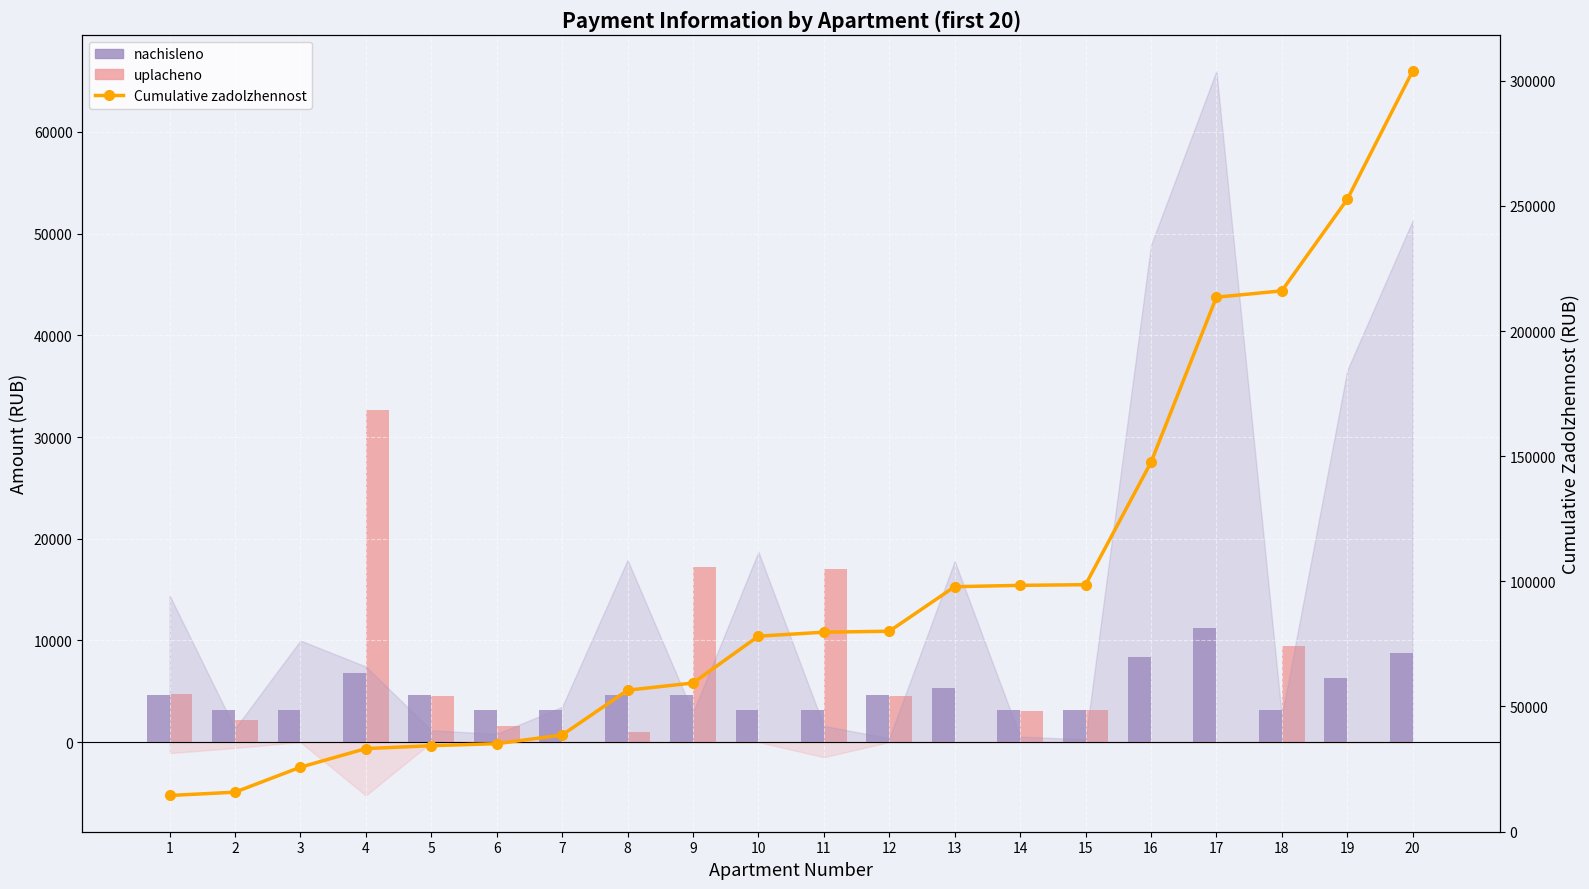

The value of uplacheno at 12 is 4571.4. True or false?

True